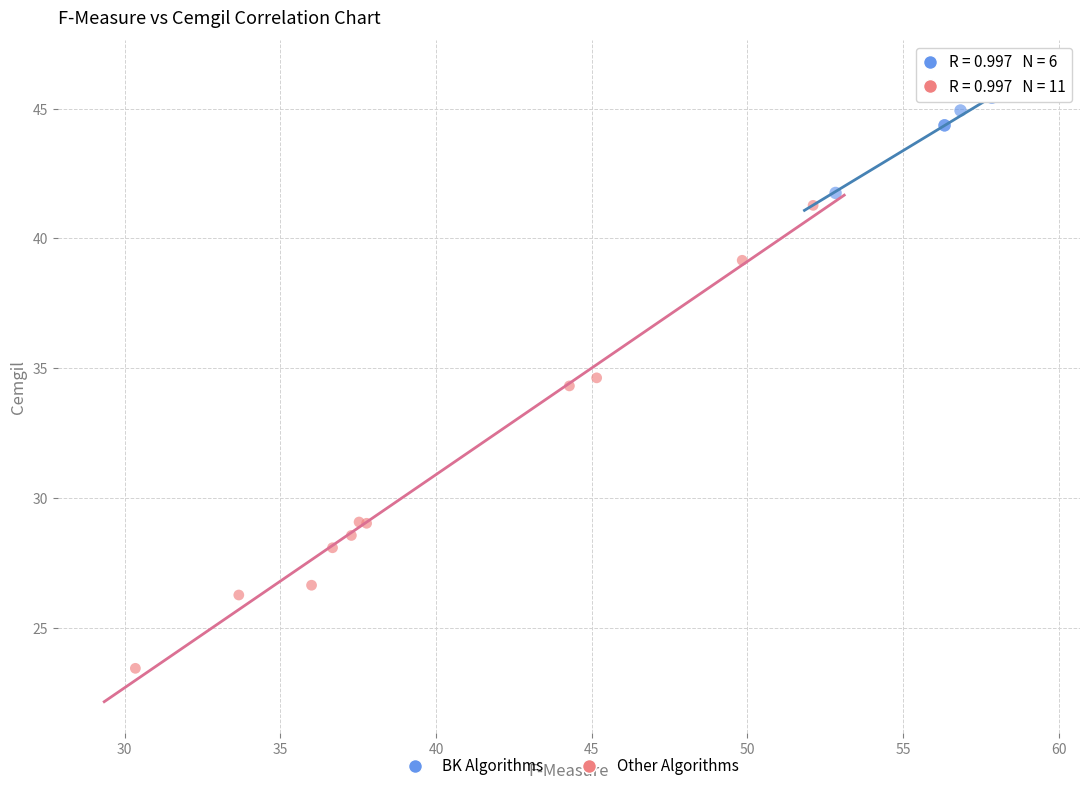

Which series has the widest spread of Y values?

Other Algorithms